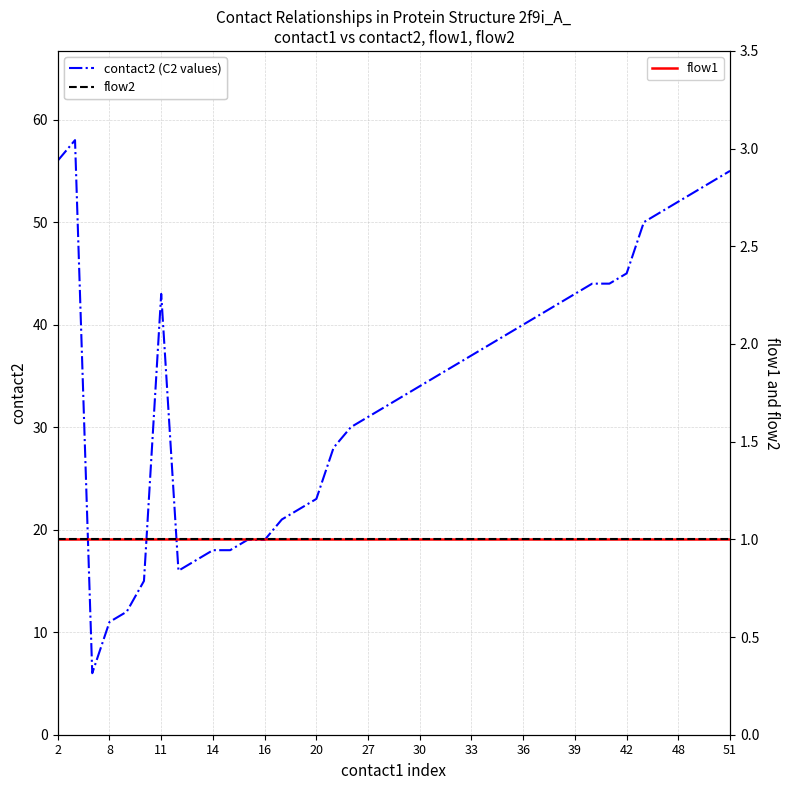

The contact2 (C2 values) series shows 63 at 36. True or false?

False